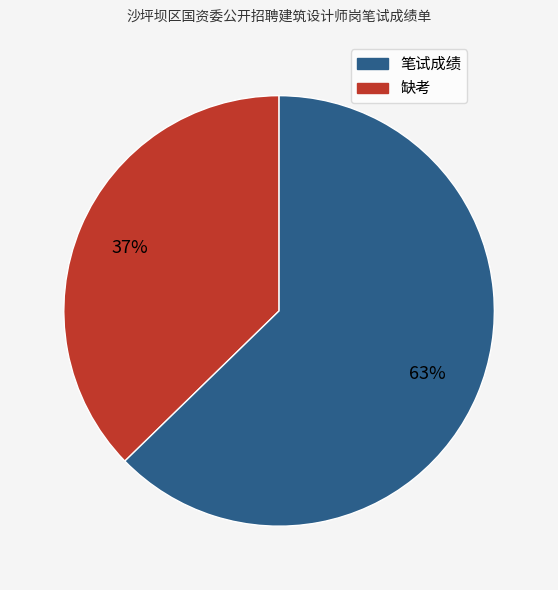

Is there any slice that represents more than half of the pie?

Yes